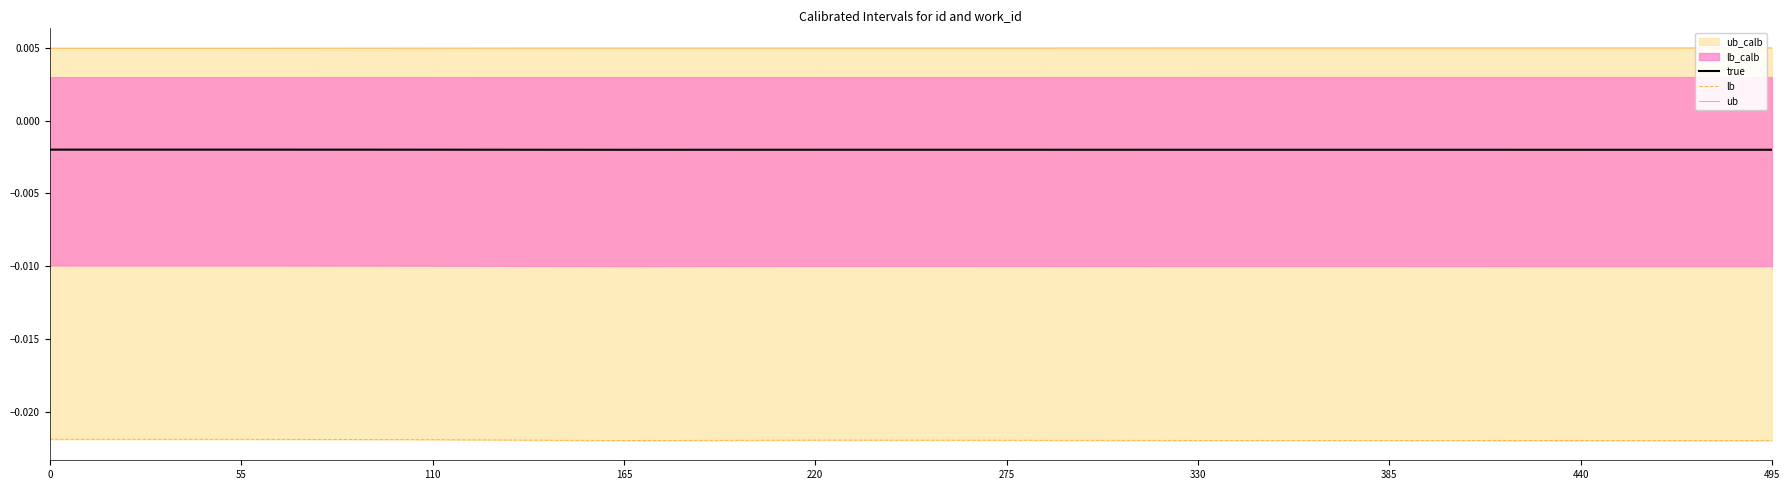

True or false: true and ub cross at least once.

False